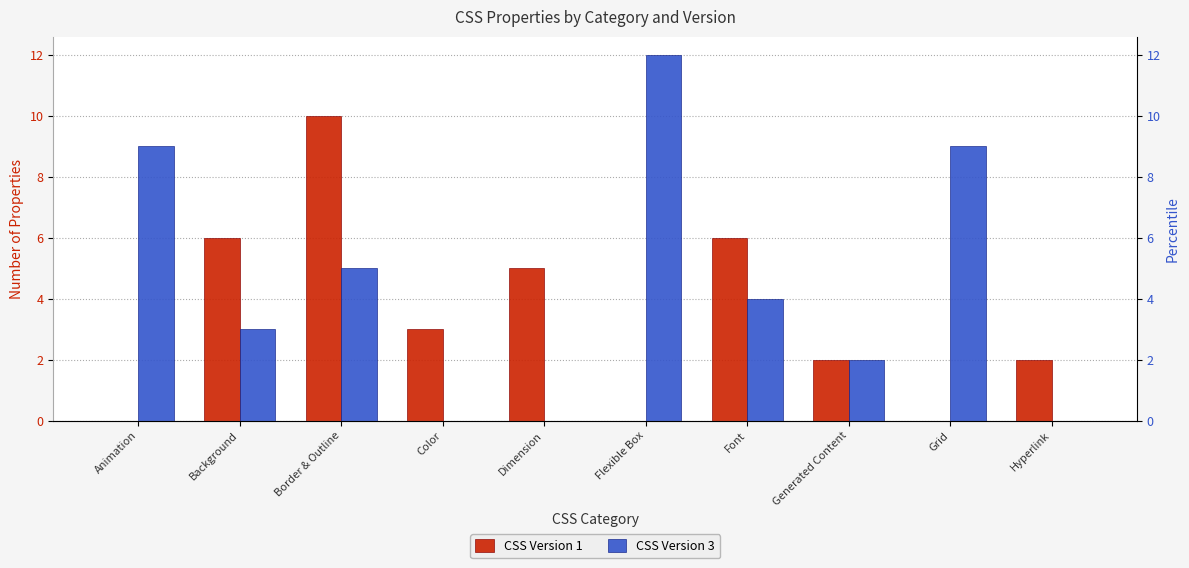

Between Border & Outline and Animation, which is larger?

Border & Outline